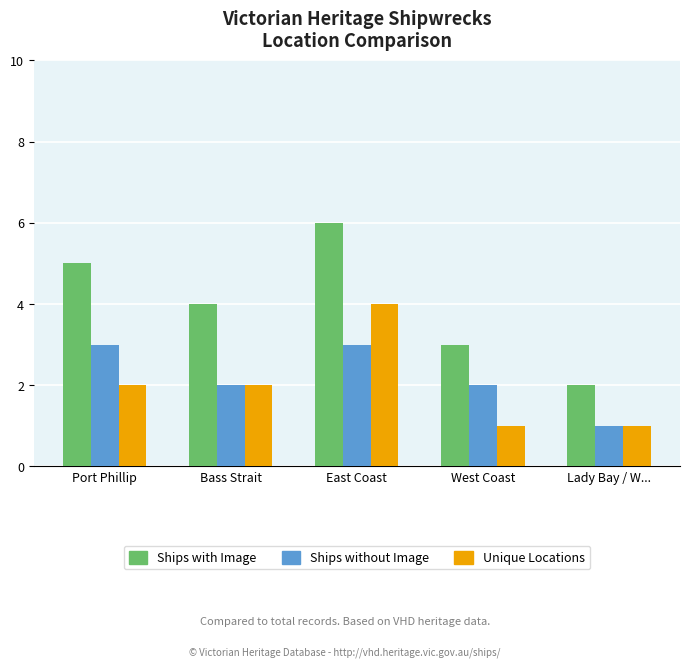

What is the total value across all series at Lady Bay / W...?

4